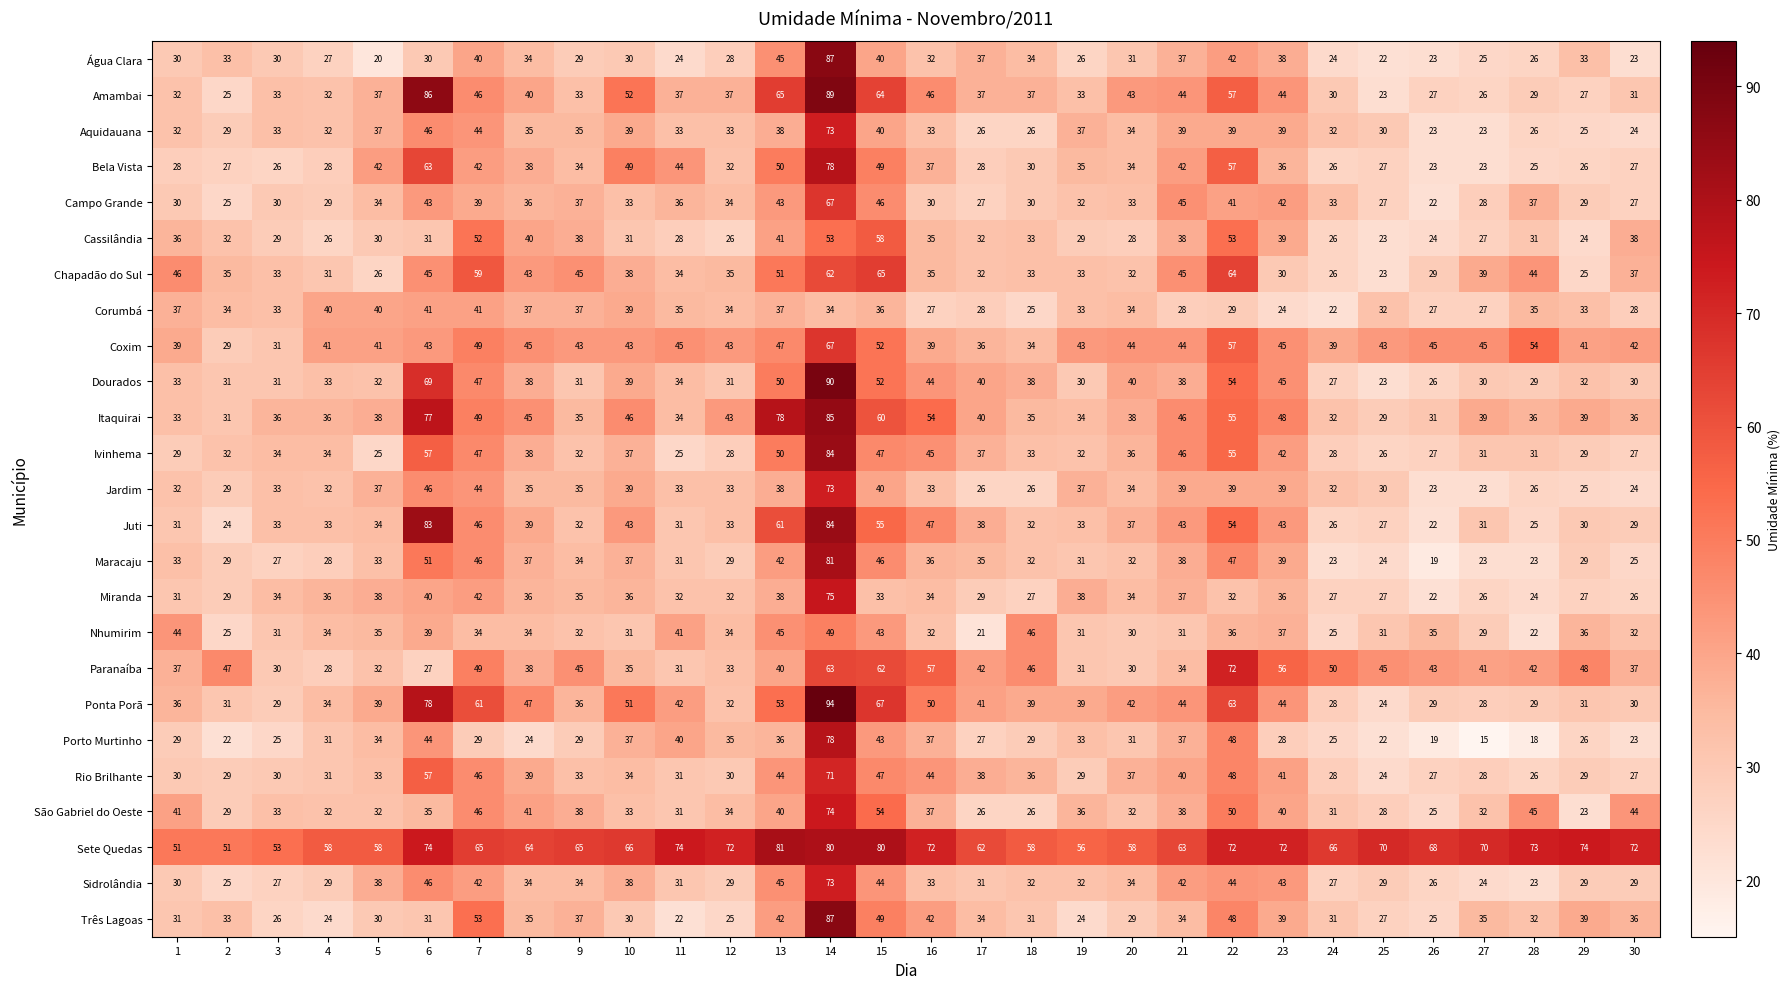

What is the difference between the highest and lowest values at 18?

33